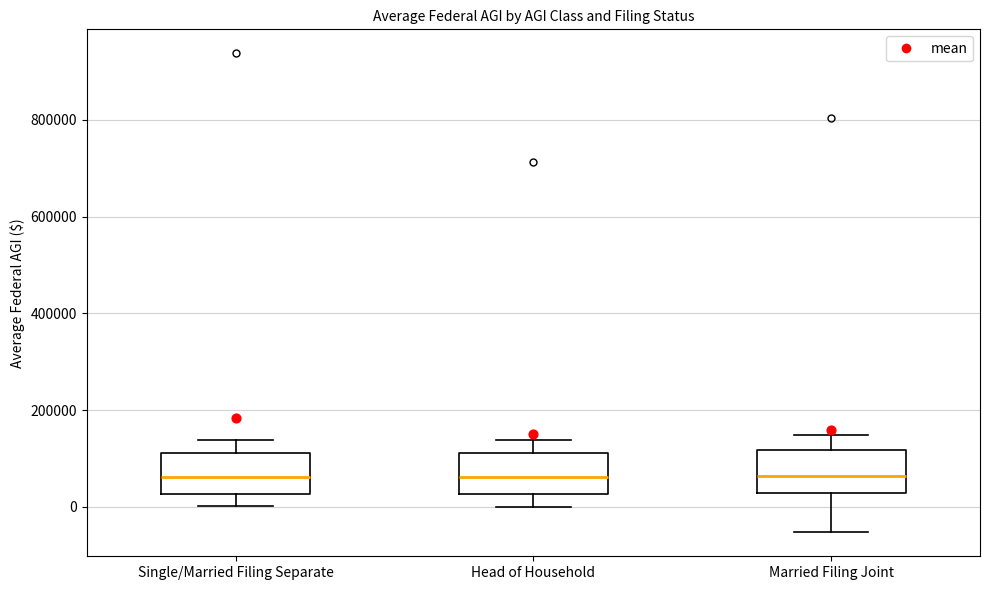

Reading left to right, transcribe this box plot: for each box, give where its median line is, the range the box spans, and where its two whiskers end, as read against the y-axis. The values are not printed on the chart, so give them approximately, as read against the axis.

Single/Married Filing Separate: median 60000, box 20000 to 120000, whiskers 0 to 140000
Head of Household: median 60000, box 20000 to 120000, whiskers 0 to 140000
Married Filing Joint: median 60000, box 20000 to 120000, whiskers -60000 to 140000